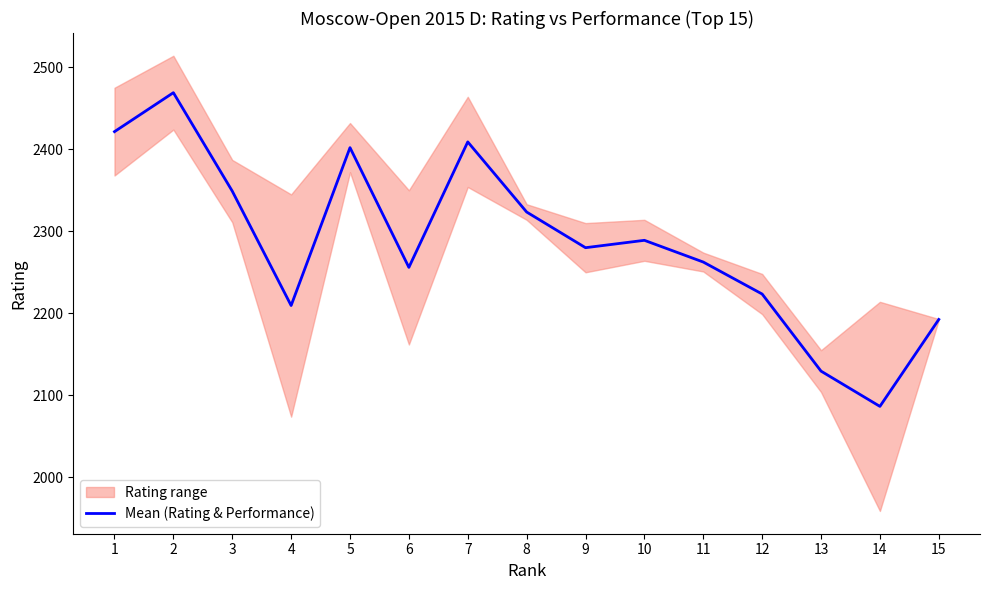

Reading left to right, what are all the values shown in this chart?

1=2421.5	2=2469.0	3=2349.0	4=2209.5	5=2402.0	6=2256.0	7=2409.0	8=2323.5	9=2280.0	10=2289.0	11=2262.5	12=2223.5	13=2129.5	14=2086.5	15=2192.5